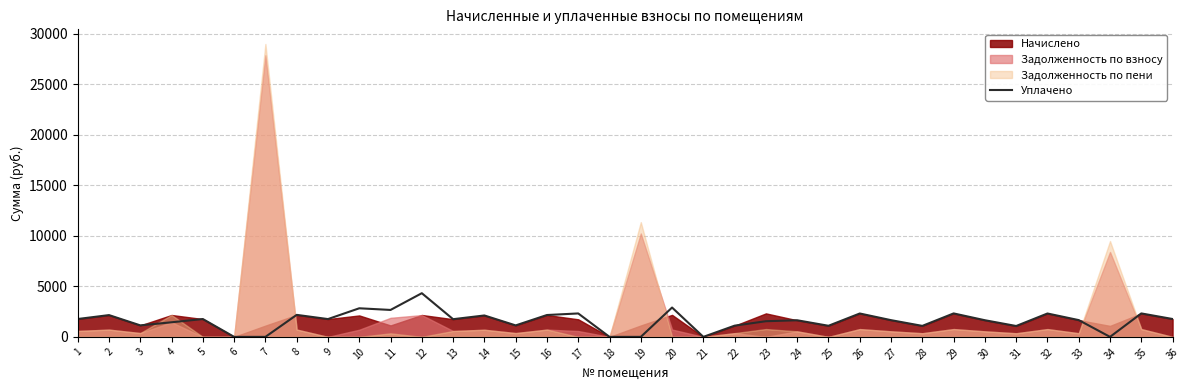

What is the value of the 33rd point from the left?

1661.0